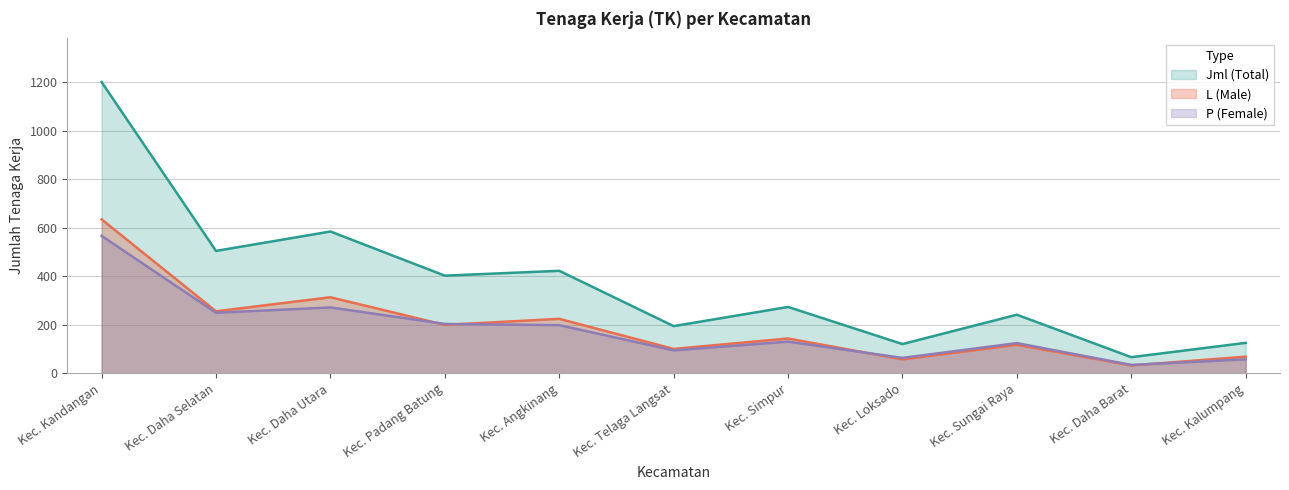

What are all the series names shown in the legend?

Jml (Total), L (Male), P (Female)